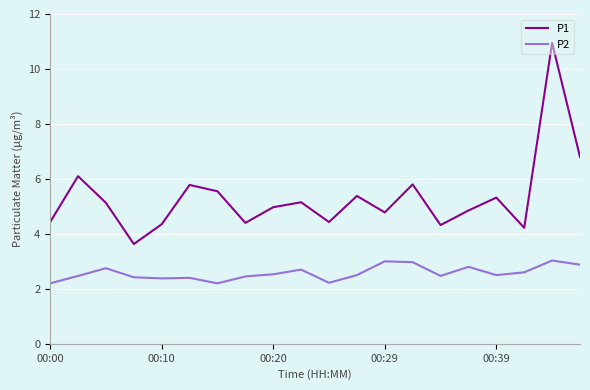

Which series has the largest total across all categories?

P1